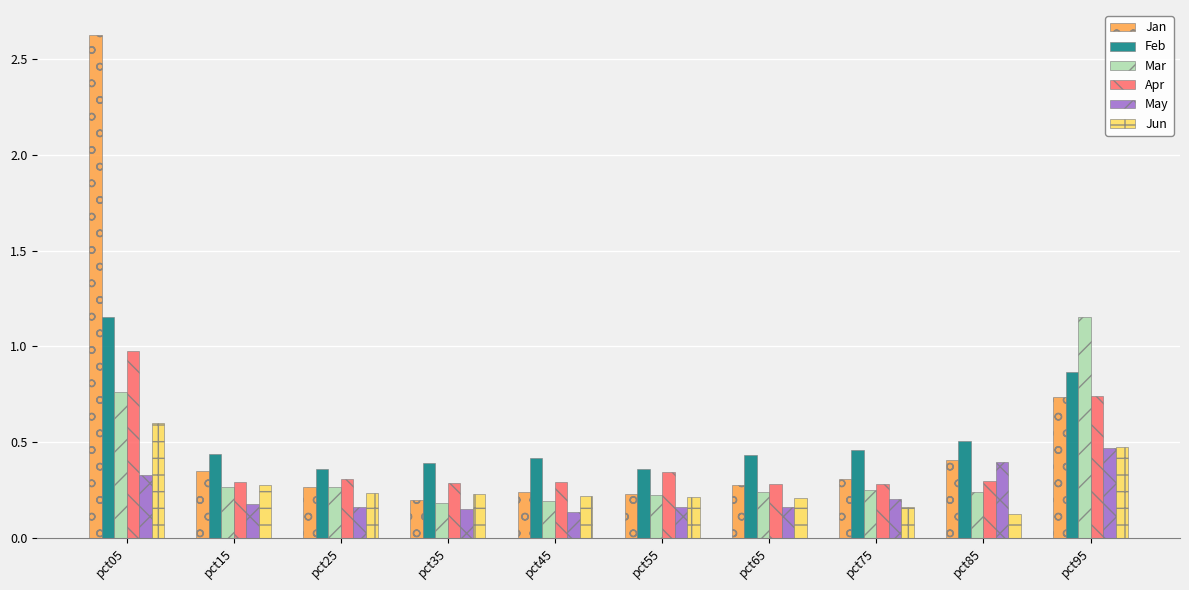

What is the maximum value shown in the chart?

2.6